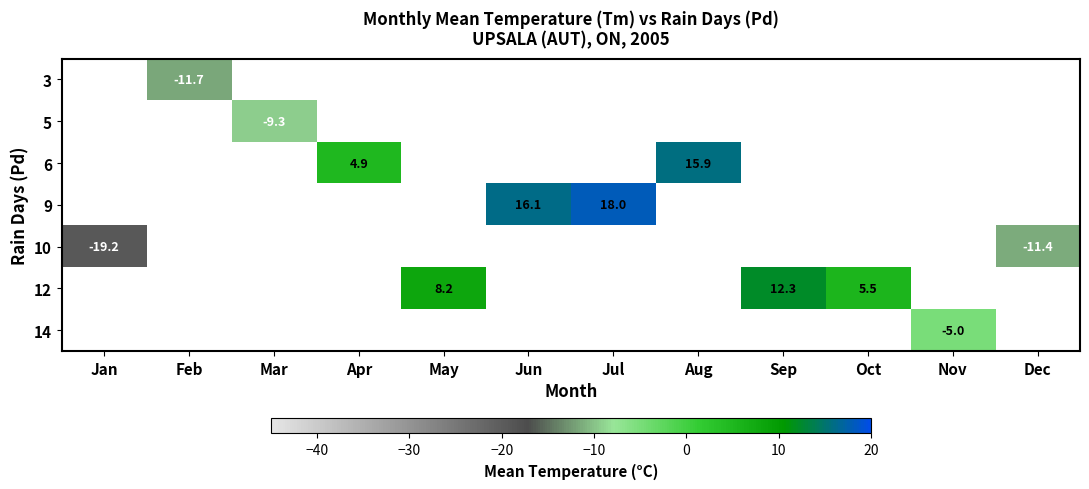

Which label corresponds to the largest value in the chart?

Jul